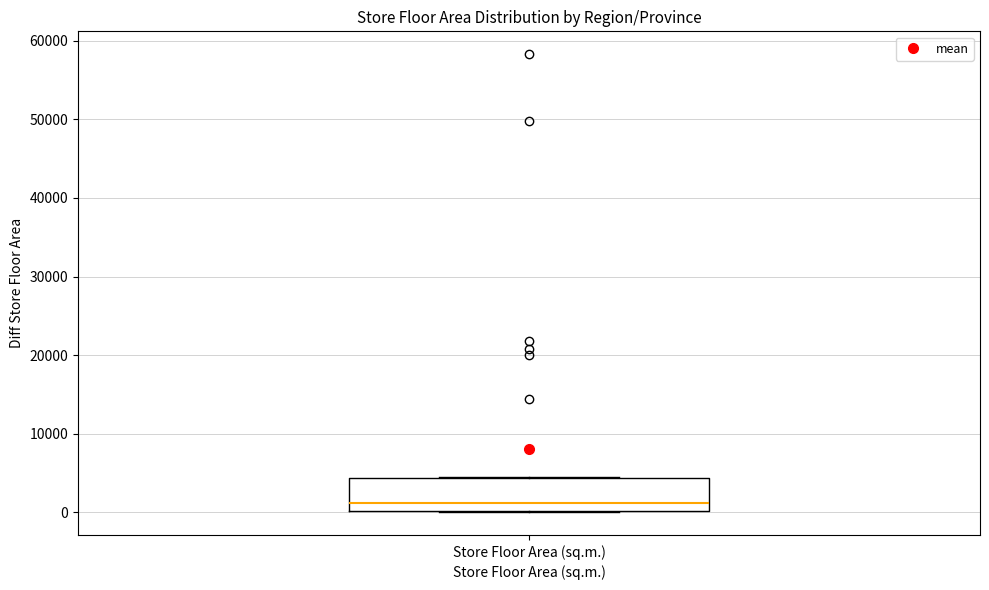

Where does the median line of the box for Store Floor Area (sq.m.) sit on the y-axis? The values are not printed on the chart, so give them approximately, as read against the axis.

1000